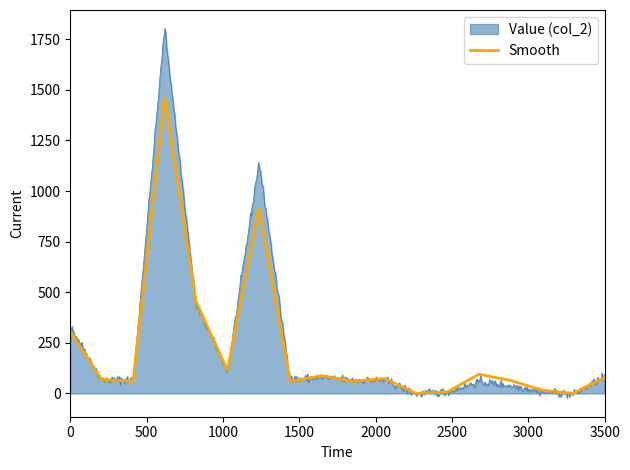

Which series has the largest range (max minus min)?

Value (col_2)